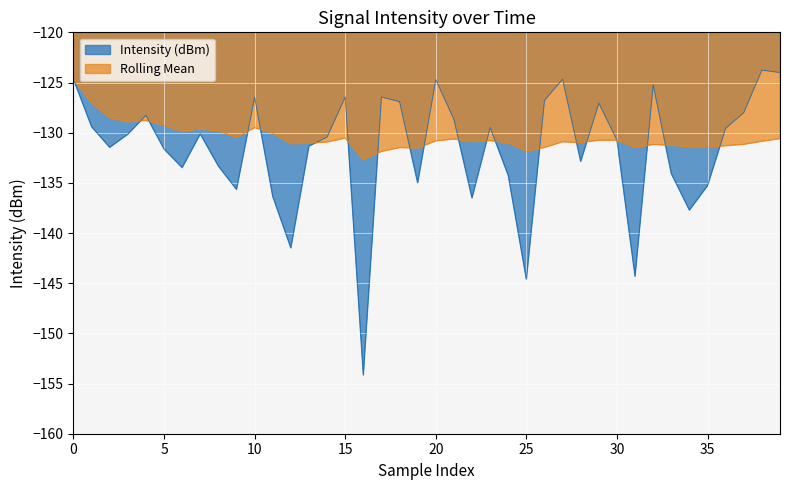

Which series has the widest spread of values?

Intensity (dBm)